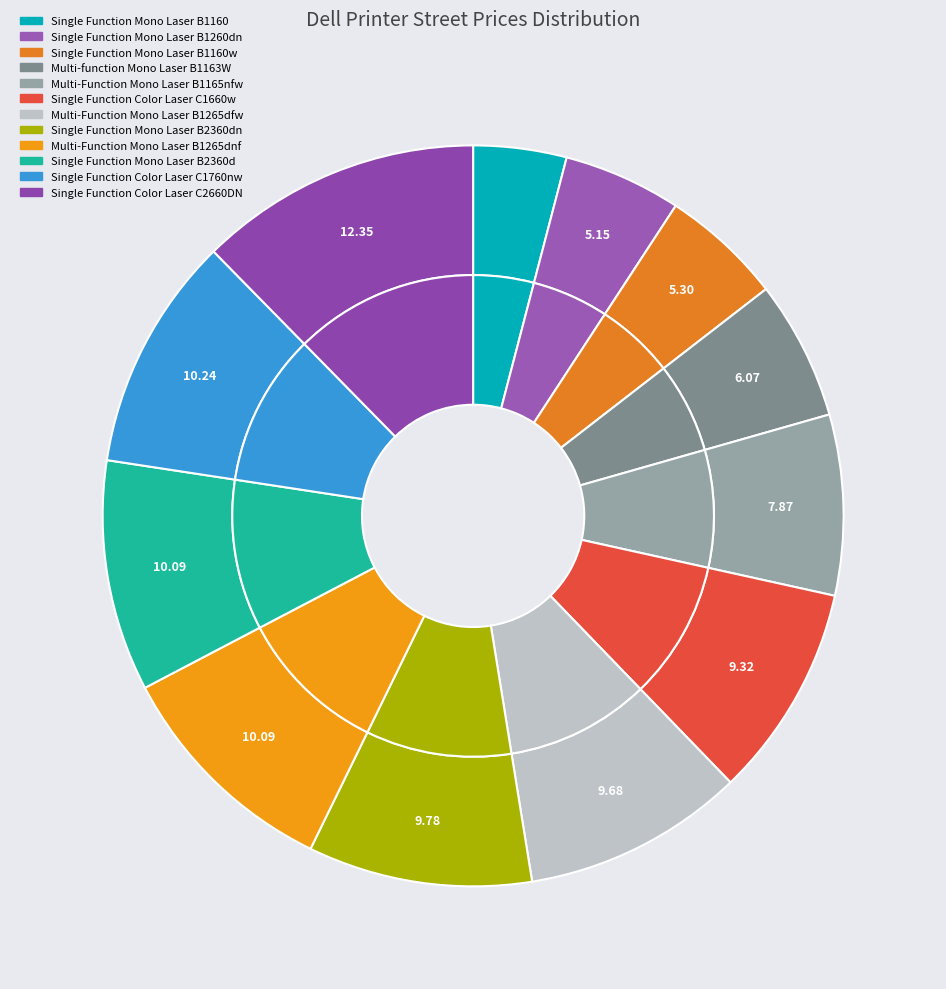

To the nearest percent, what percentage of the pie is Single Function Color Laser C1660w?

9%